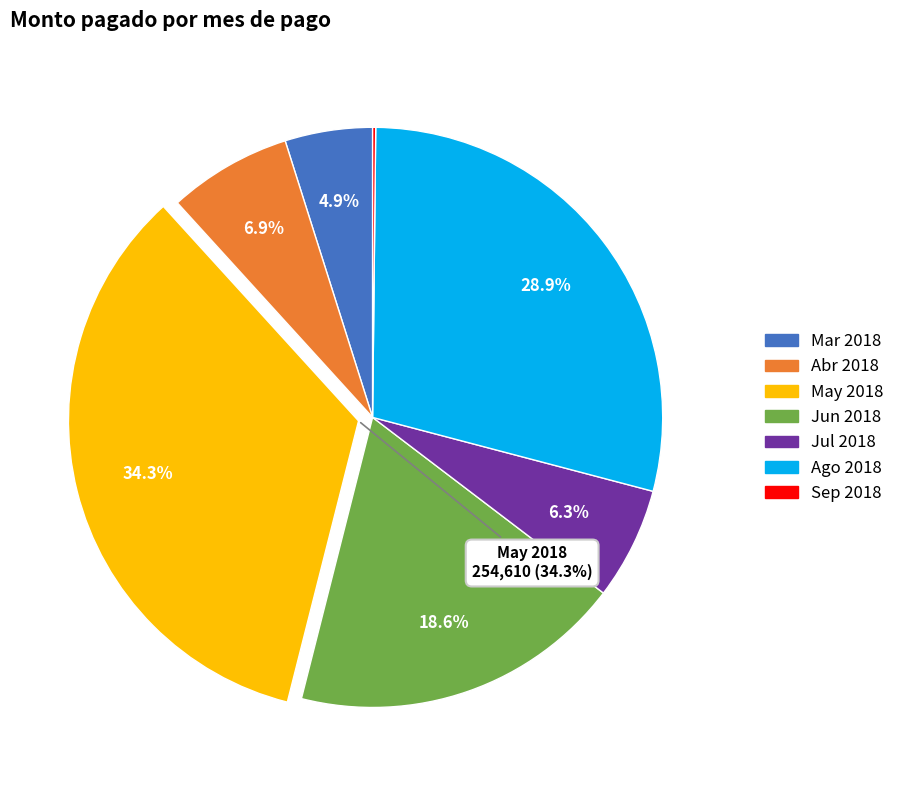

Is there any slice that represents more than half of the pie?

No